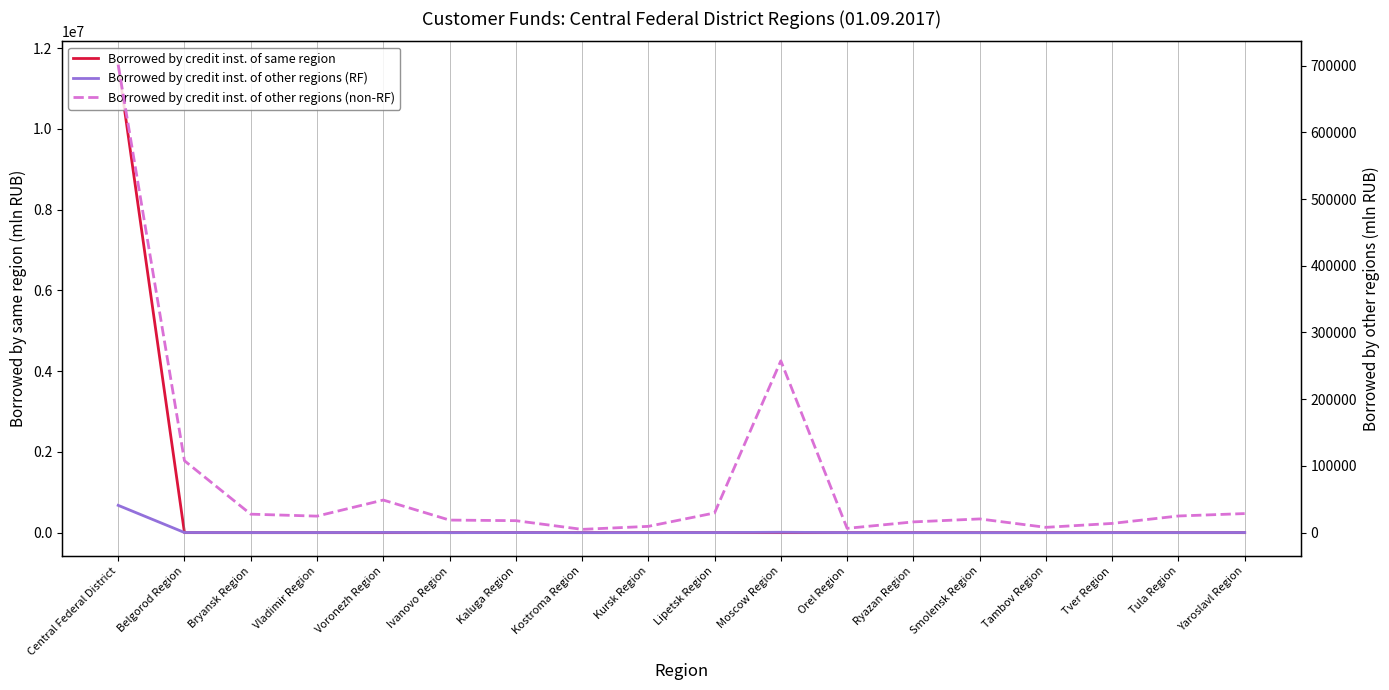

What position from the right is Tver Region?

3